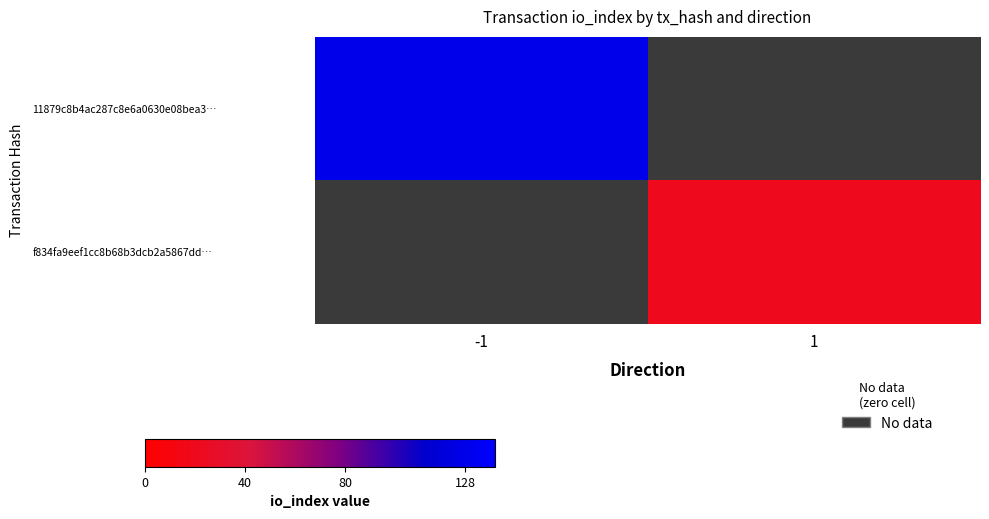

At how many categories does at least one series exceed 87?

1